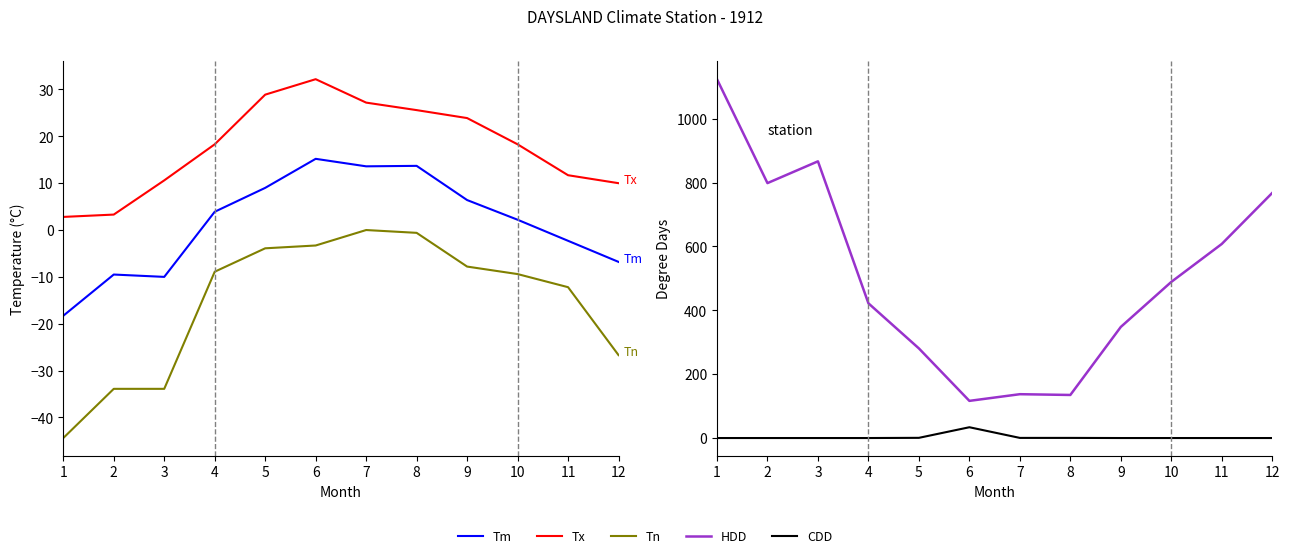

True or false: Tn and Tm intersect in this chart.

False